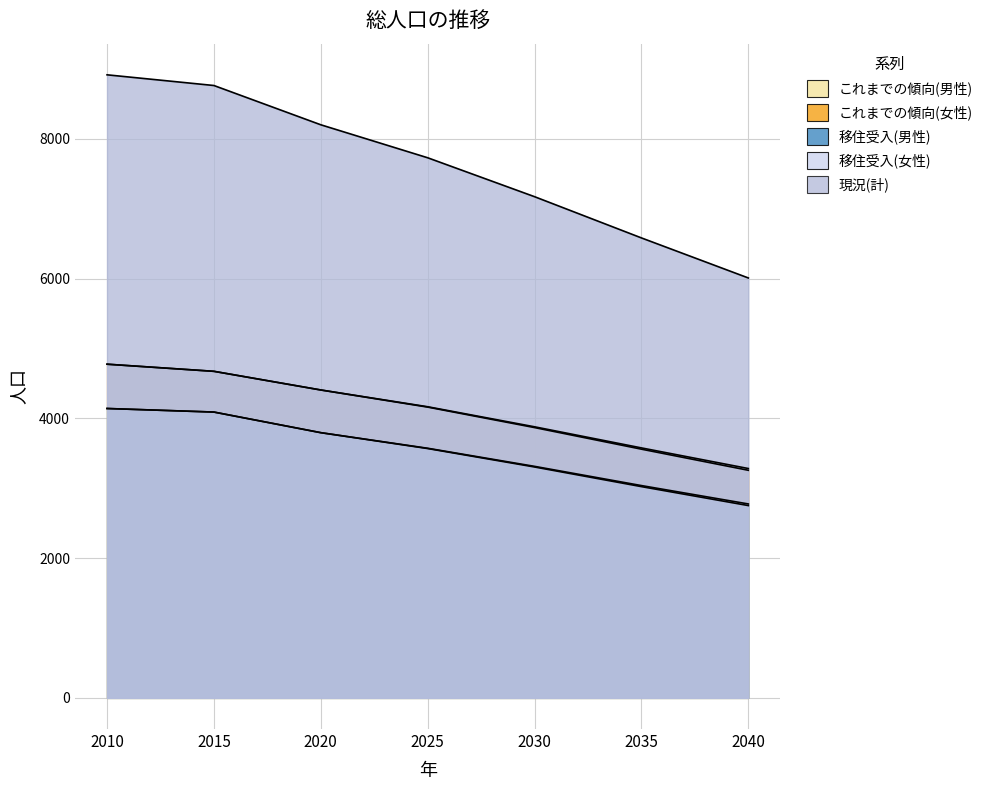

Reading right to left, what are all the values shown in this chart?

これまでの傾向(男性): 2040=2752	2035=3023	2030=3304	2025=3568	2020=3795	2015=4090	2010=4141
これまでの傾向(女性): 2040=3257	2035=3559	2030=3868	2025=4161	2020=4406	2015=4673	2010=4775
移住受入(男性): 2040=2775	2035=3038	2030=3313	2025=3572	2020=3795	2015=4090	2010=4141
移住受入(女性): 2040=3282	2035=3577	2030=3879	2025=4166	2020=4406	2015=4673	2010=4775
現況(計): 2040=6009	2035=6582	2030=7172	2025=7729	2020=8201	2015=8763	2010=8916